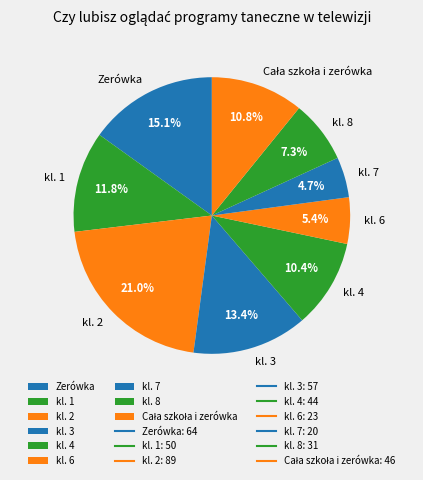

To the nearest percent, what percentage of the pie is kl. 1?

12%